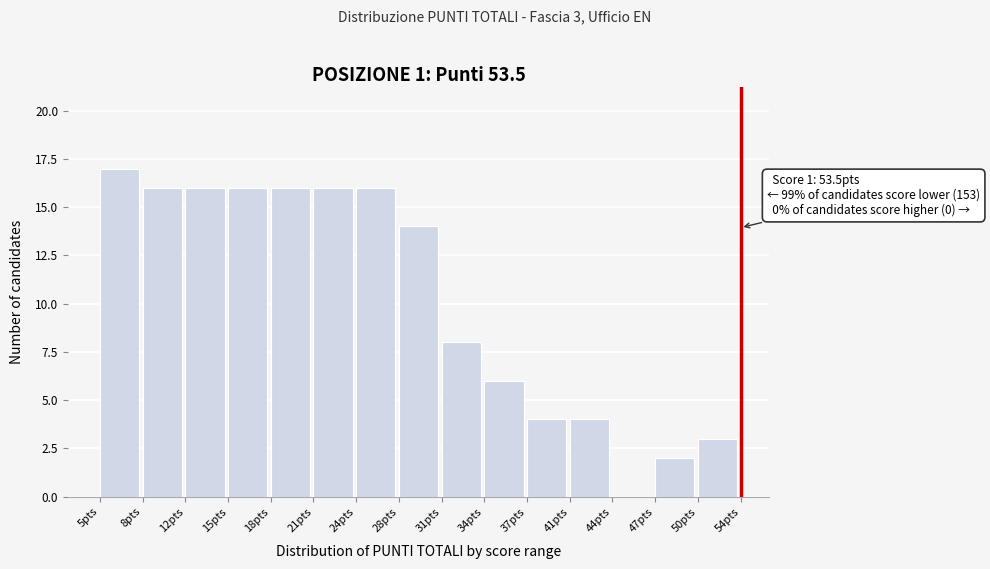

Over which range of the x-axis is the bar tallest?

5.0 to 8.5